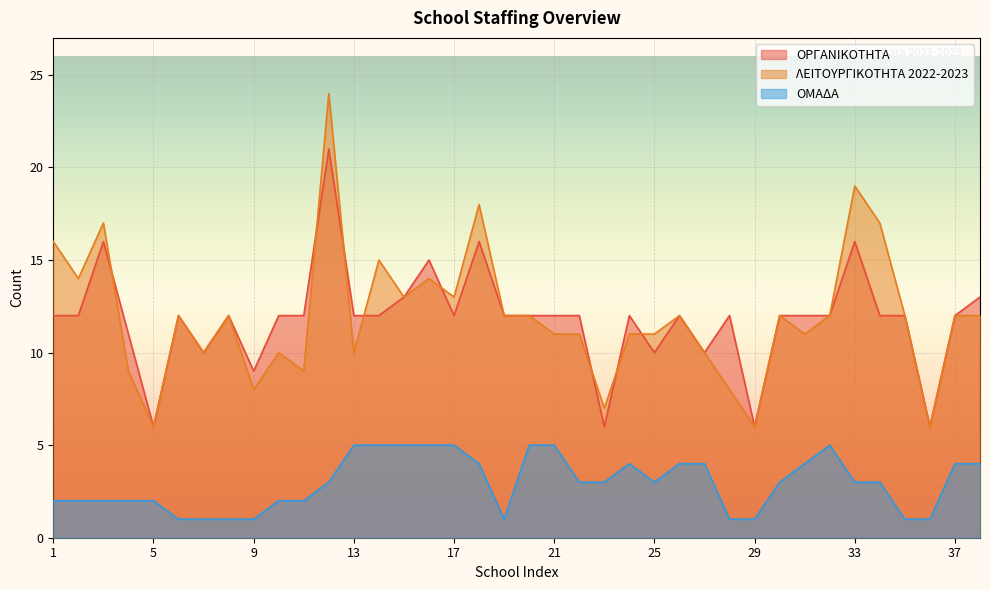

Where is the first local maximum for ΟΡΓΑΝΙΚΟΤΗΤΑ?

3